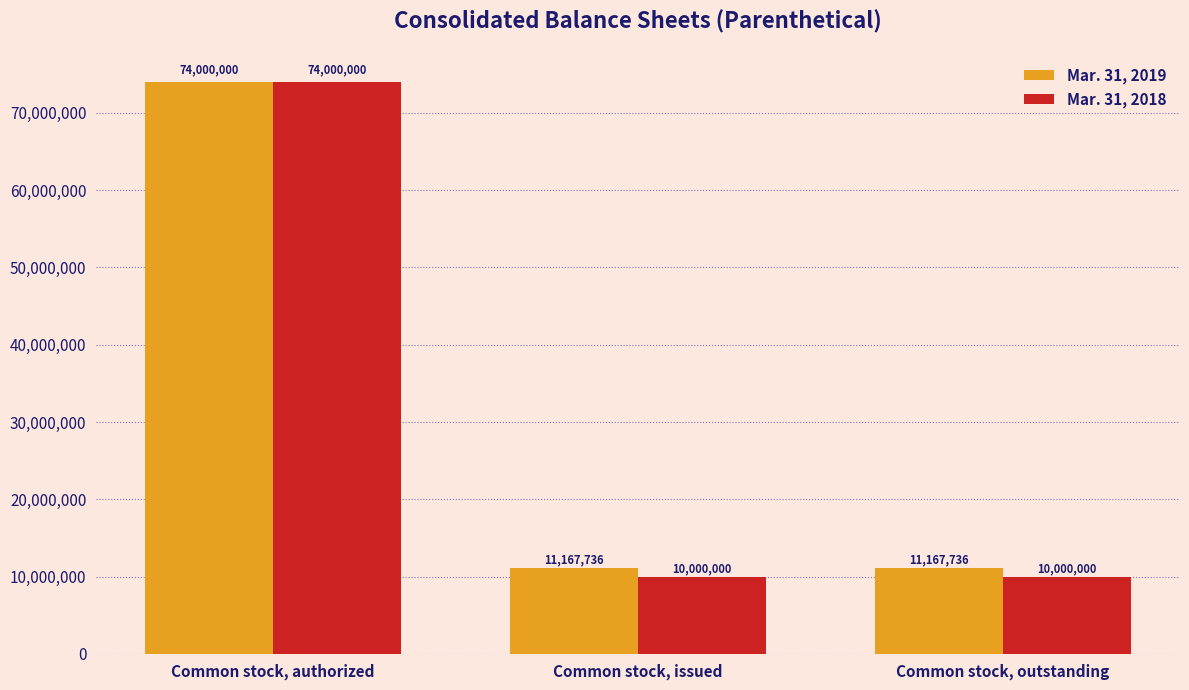

Are the bars horizontal?

No